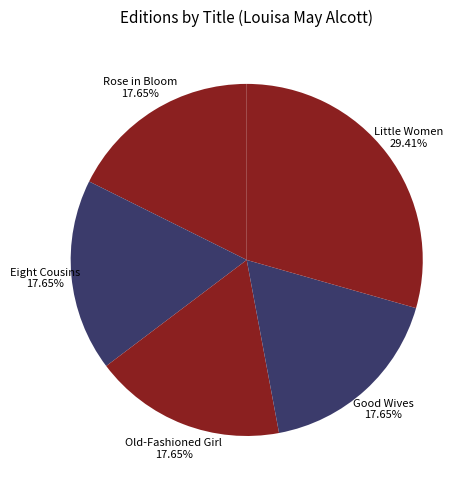

To the nearest percent, what is the difference between the largest and smallest slice percentages?

12%